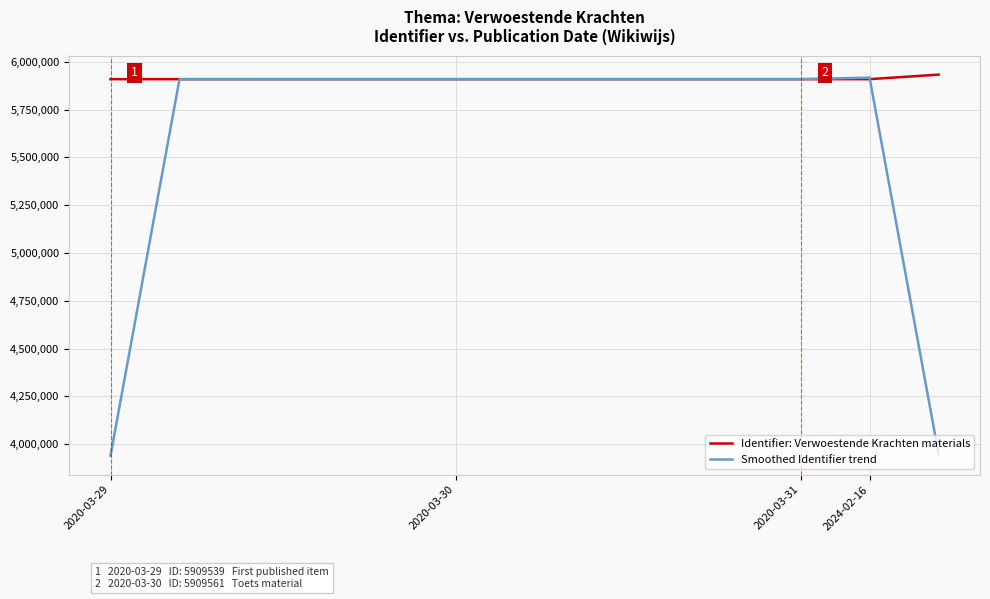

Which series has the largest range (max minus min)?

Smoothed Identifier trend